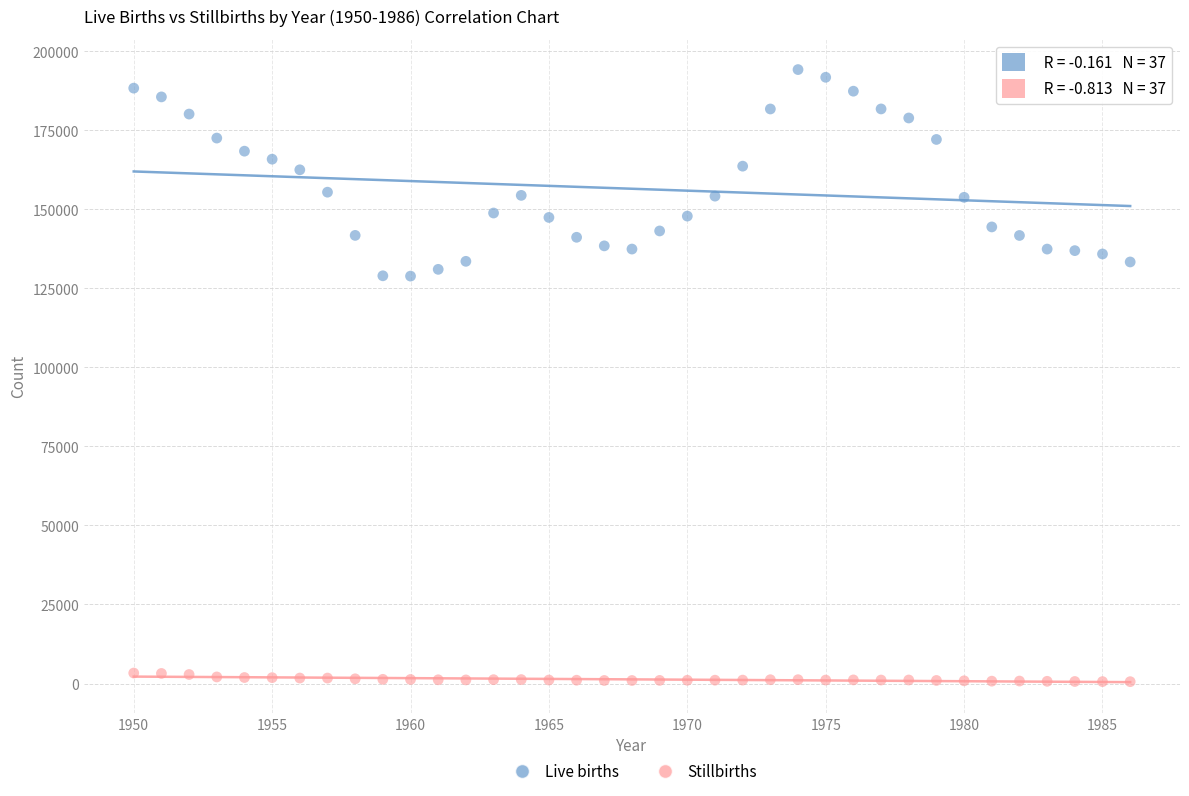

Which series has the widest spread of Y values?

Live births